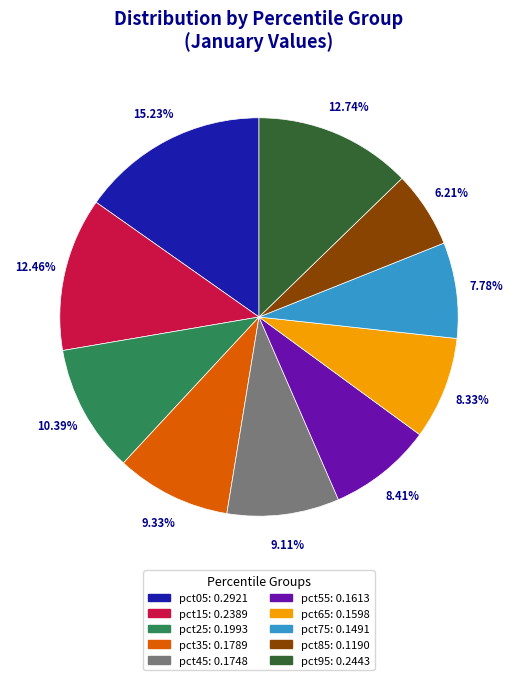

Between pct15 and pct85, which is larger?

pct15